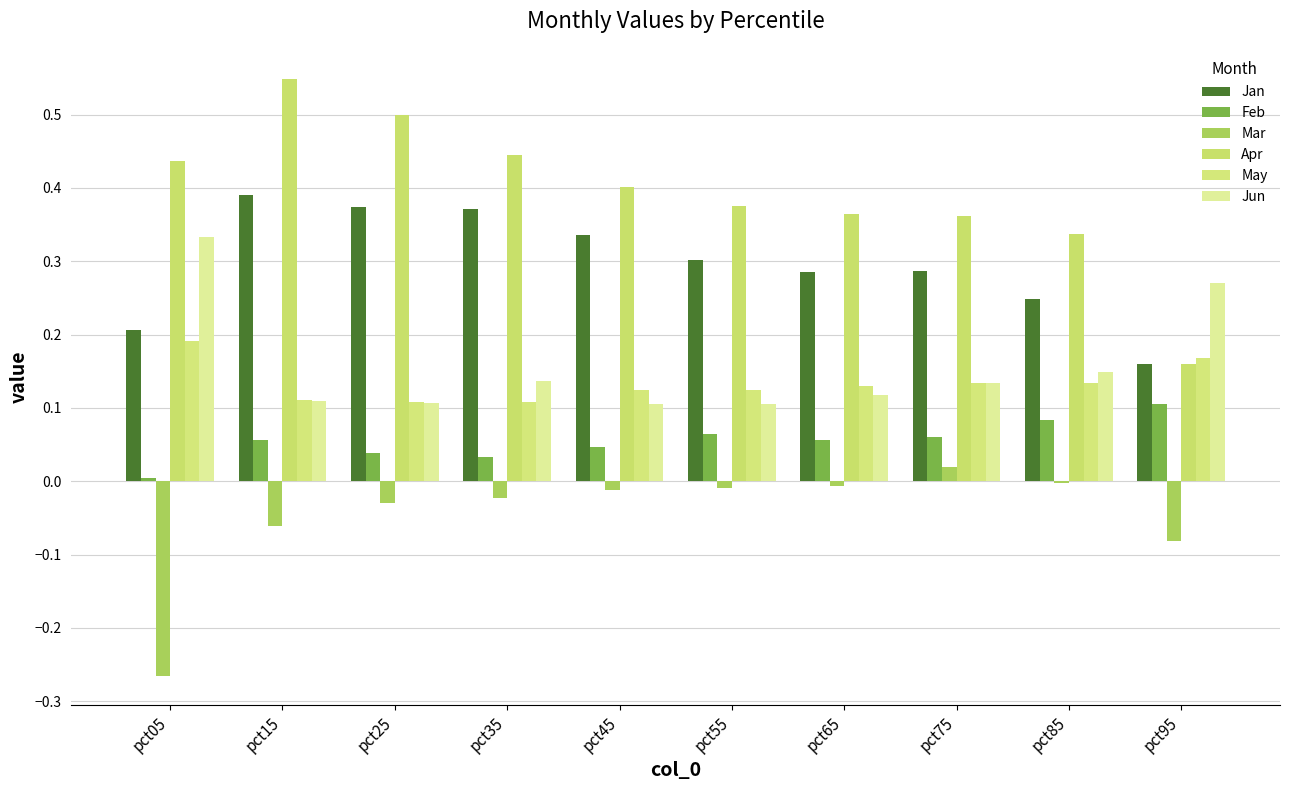

The value of Jan at pct35 is 0.4. True or false?

True